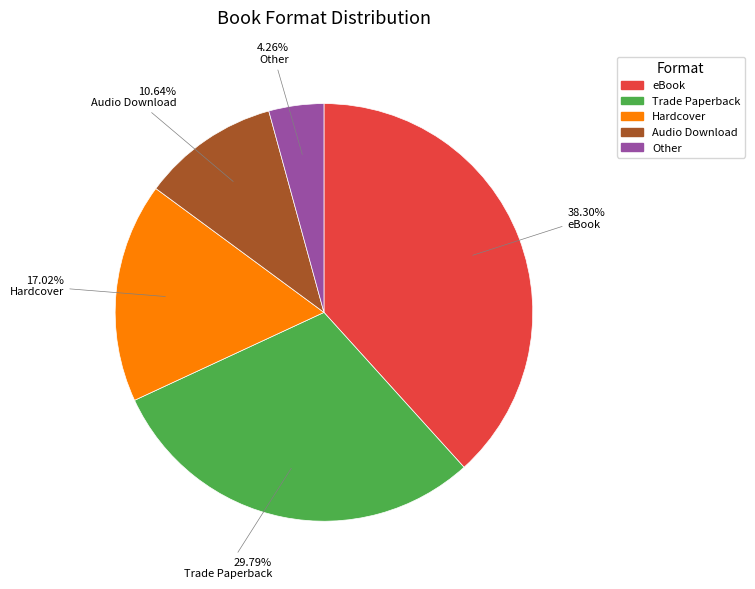

Approximately how many times larger is the value at Hardcover compared to Trade Paperback?

0.6